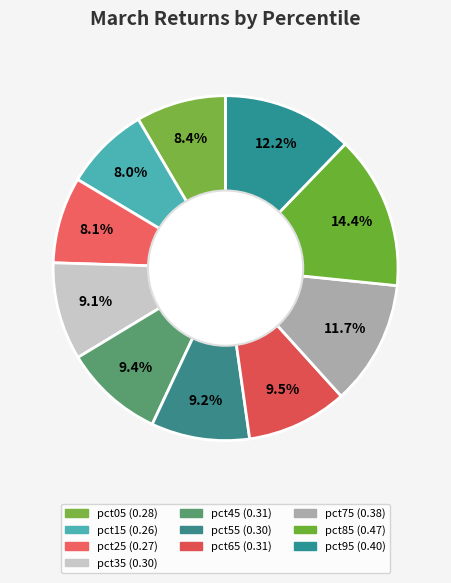

To the nearest percent, what percentage of the pie is pct95?

12%